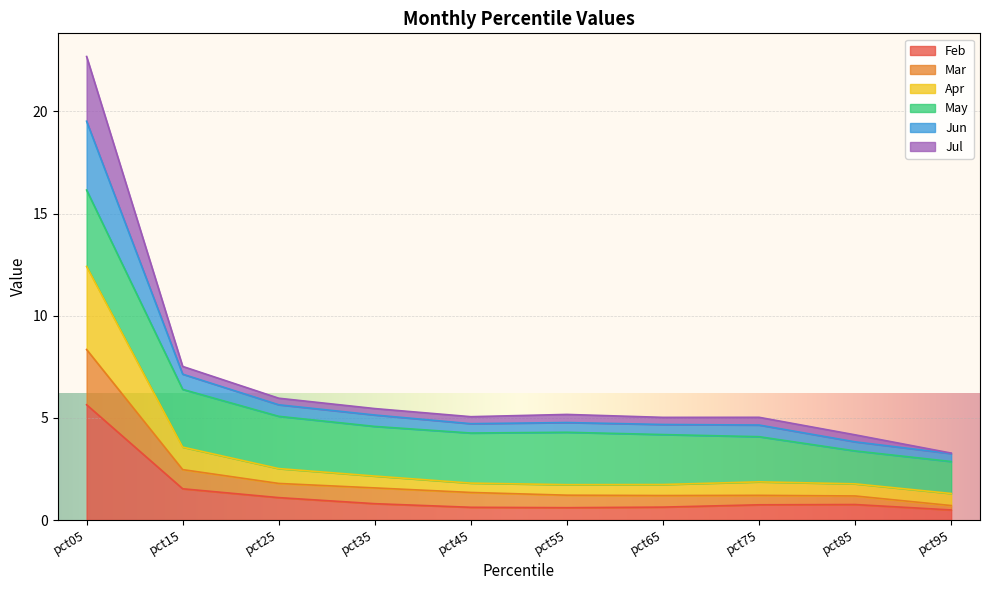

At which category is the sum across all series the highest?

pct05